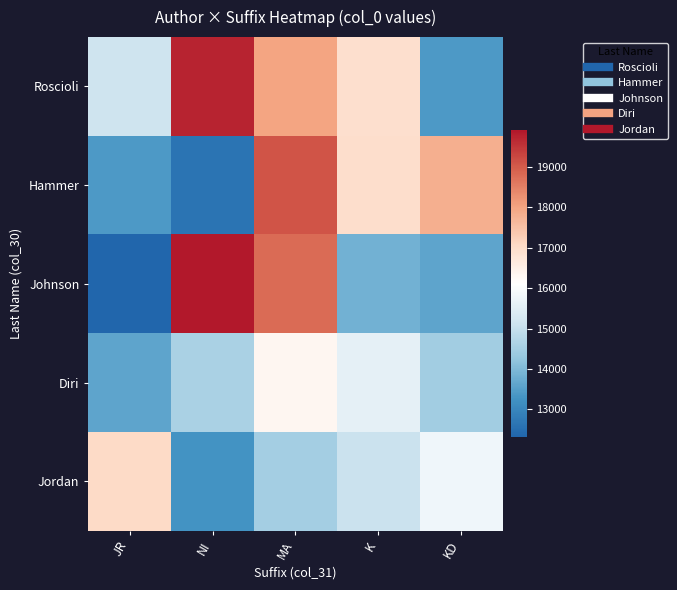

What is the total value across all series at MA?

86720.1